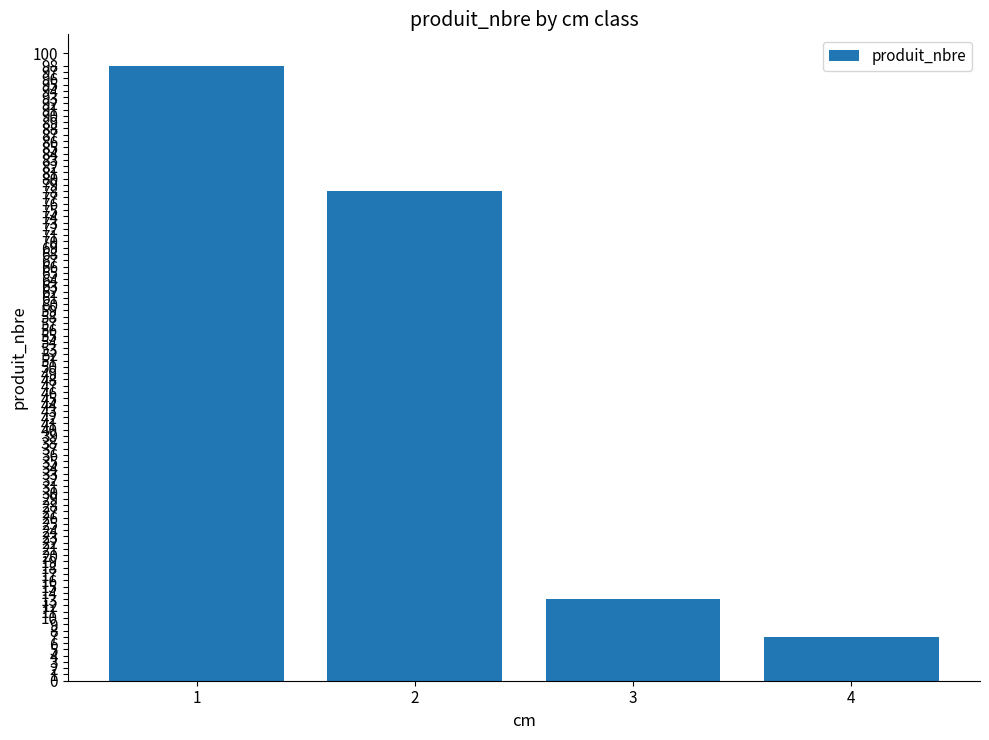

Reading right to left, transcribe all the data shown in this chart.

4=7	3=13	2=78	1=98